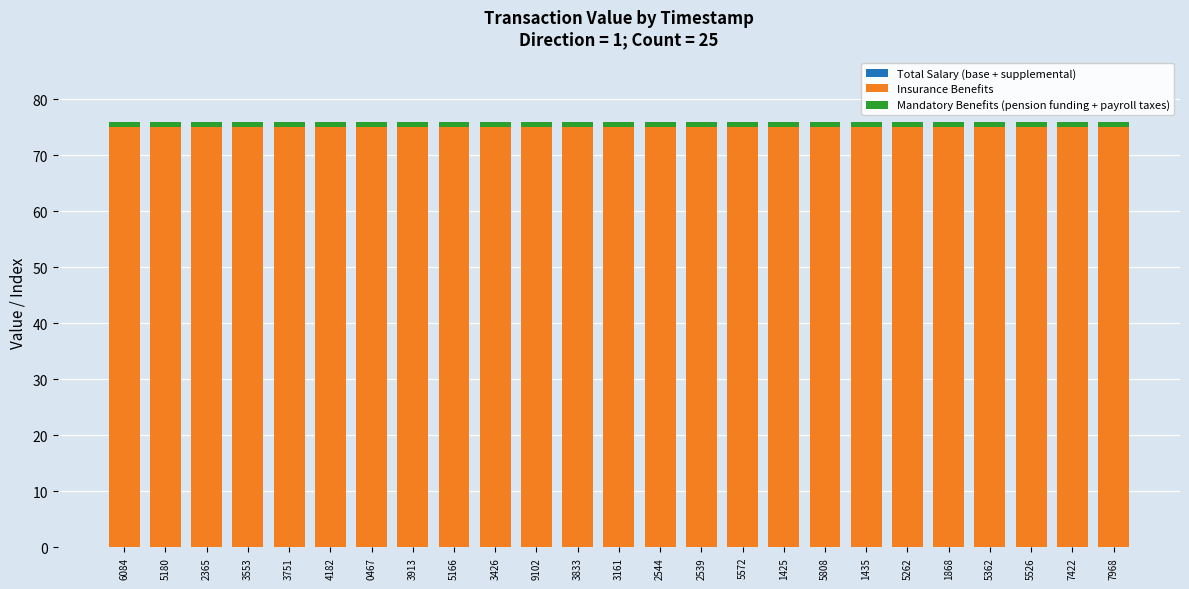

Does the chart contain stacked bars?

Yes